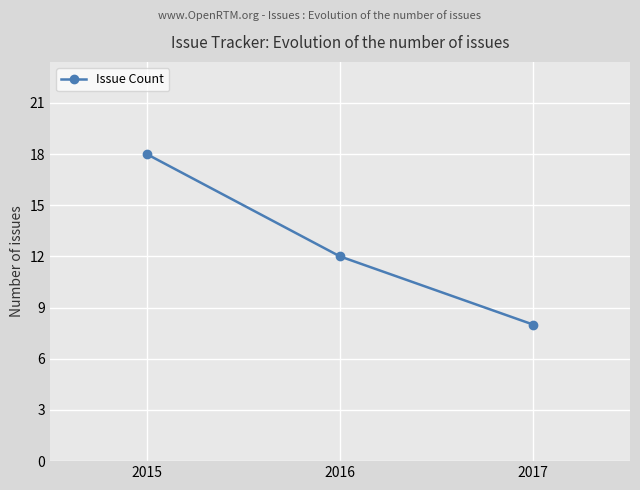

Approximately how many times larger is the value at 2015 compared to 2017?

2.2